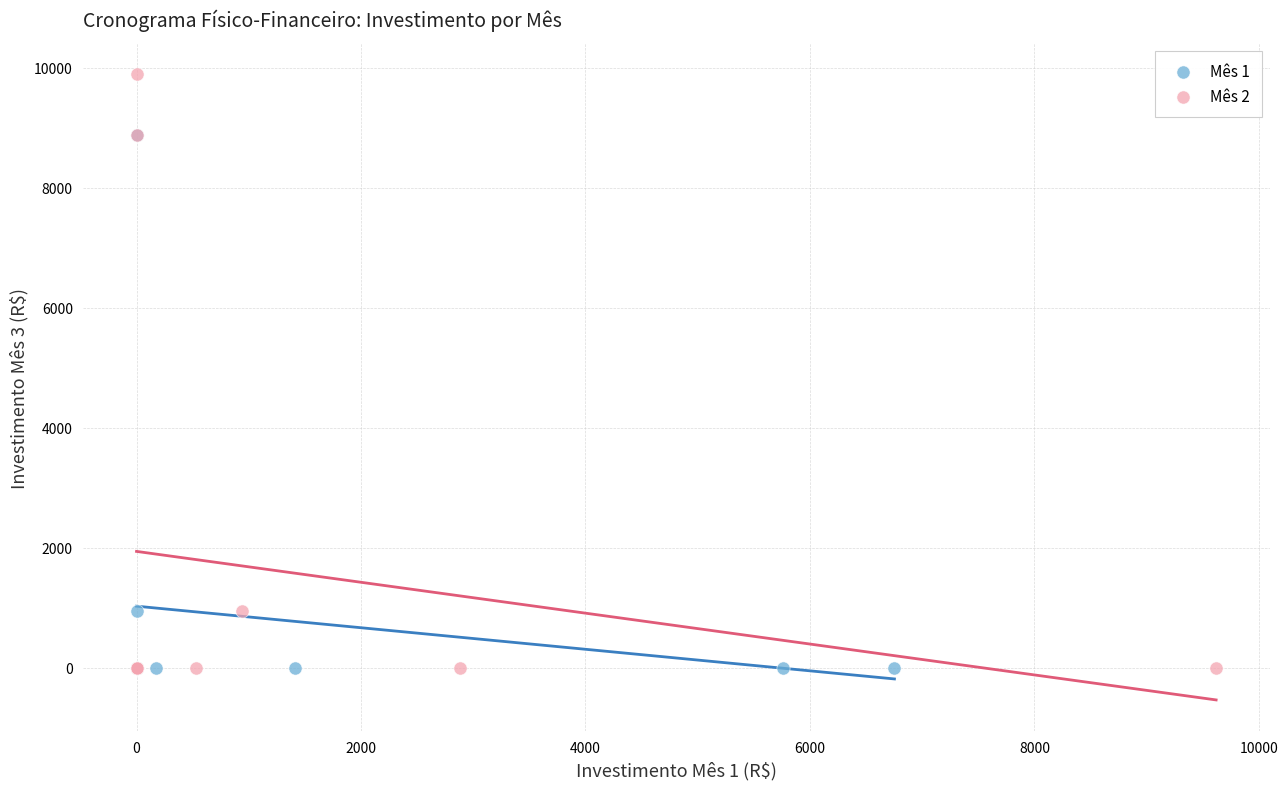

Which series has the largest Y range (max minus min)?

Mês 2